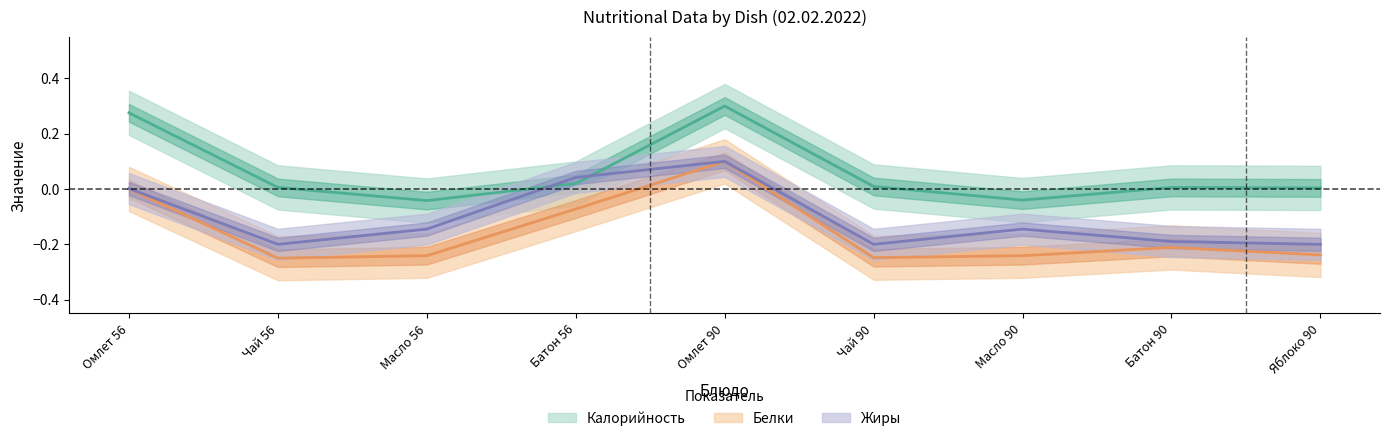

What is the label of the 7th point from the right?

Масло 56